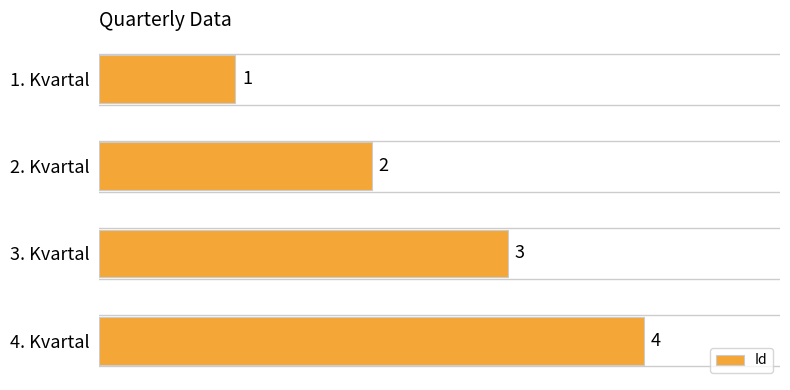

What is the sum of all values?

10